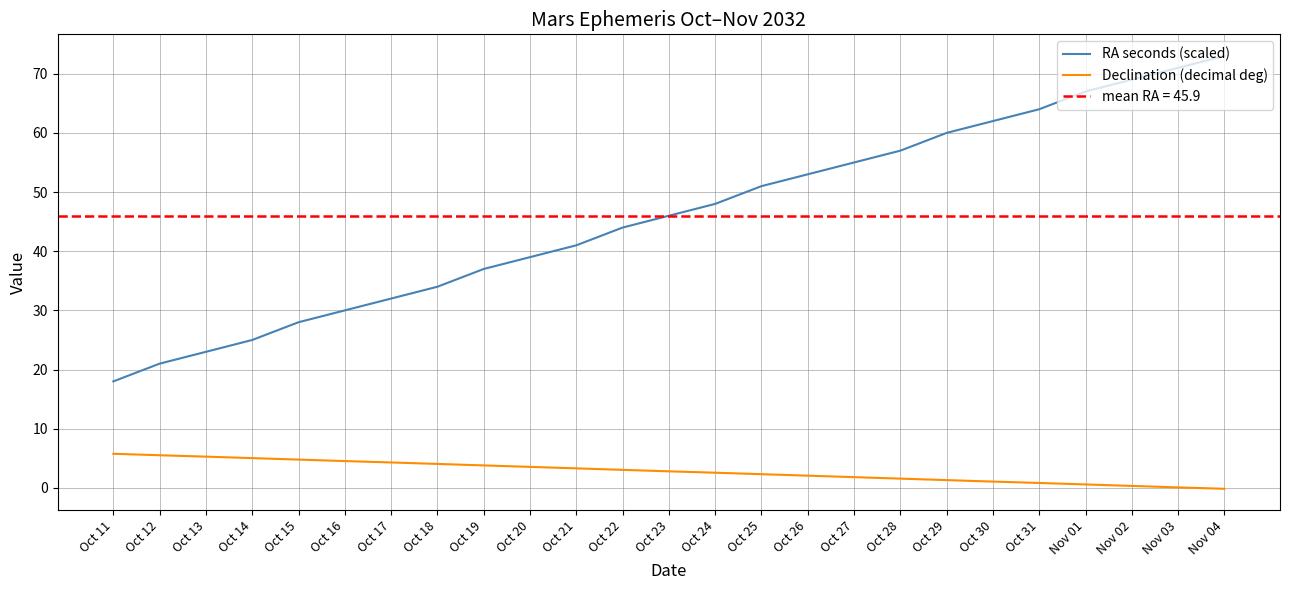

Rank the series at Oct 23 from lowest to highest value.

Declination (decimal deg), RA seconds (scaled)